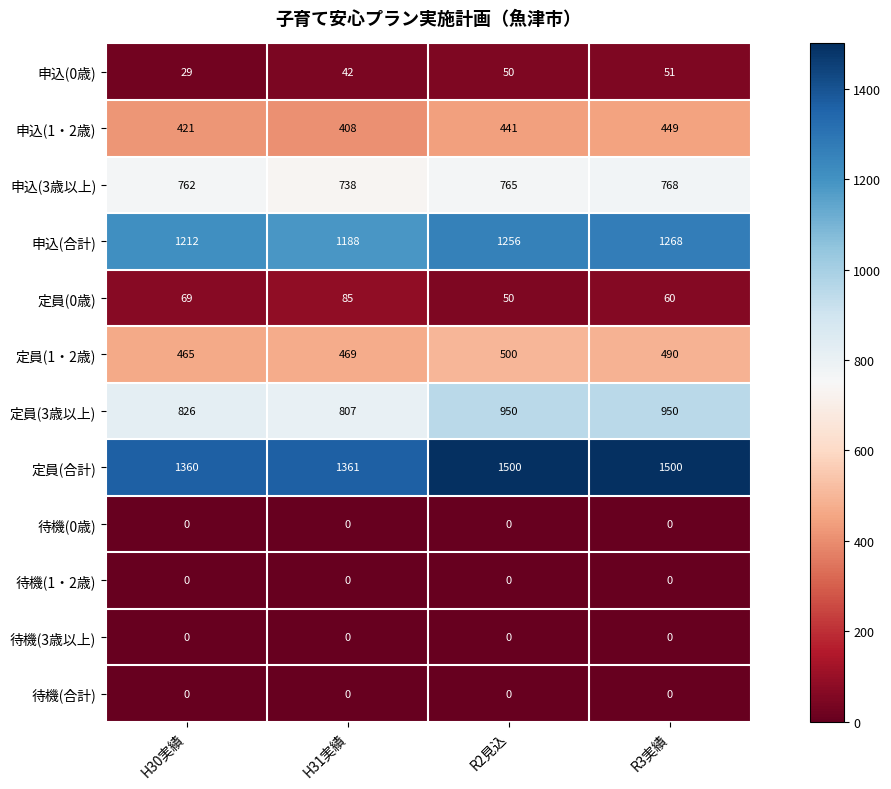

Rank the categories by 申込(3歳以上) value from lowest to highest.

H31実績, H30実績, R2見込, R3実績